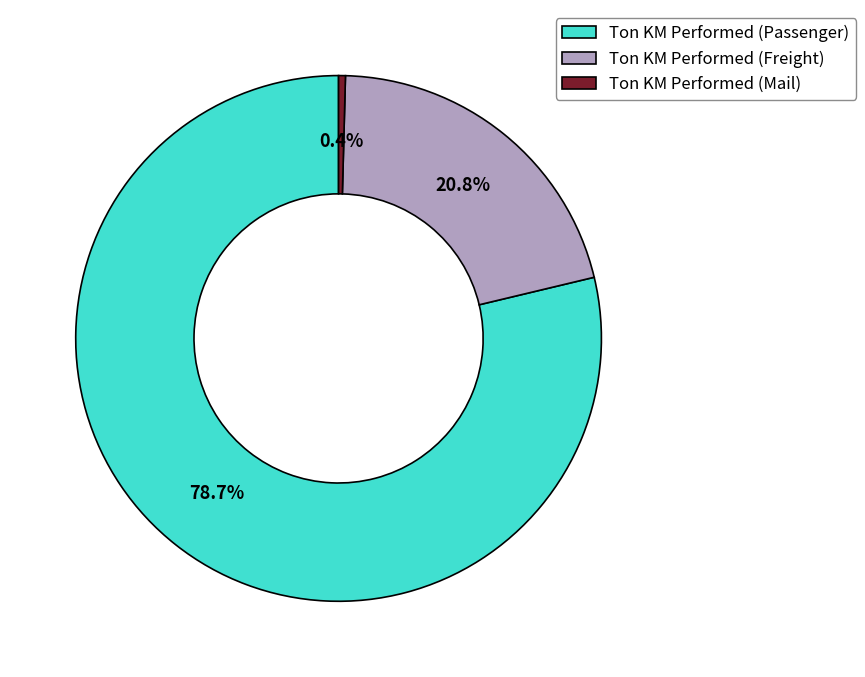

To the nearest percent, what is the average slice percentage?

33%